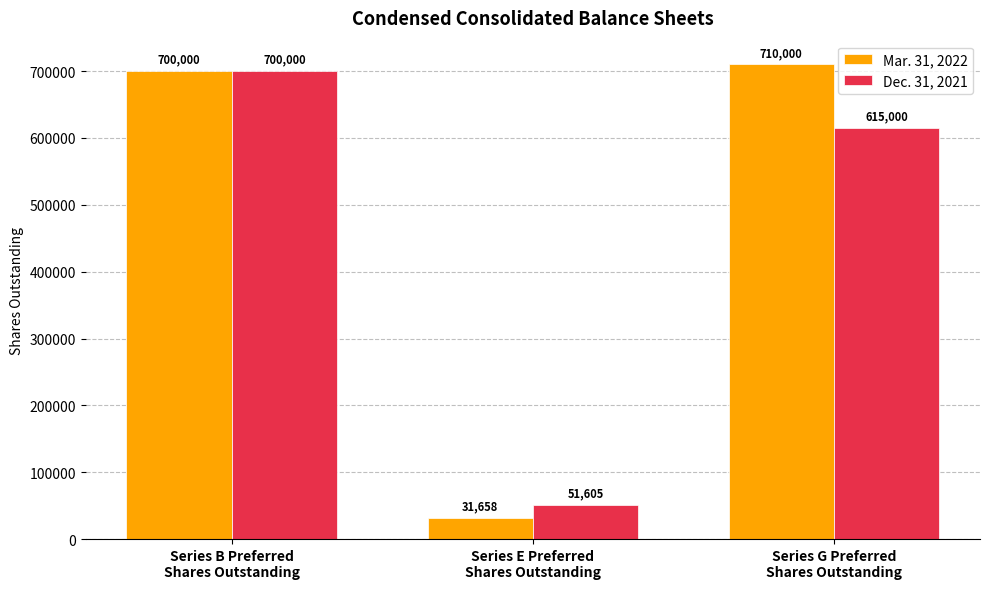

What position from the right is Series B Preferred
Shares Outstanding?

3